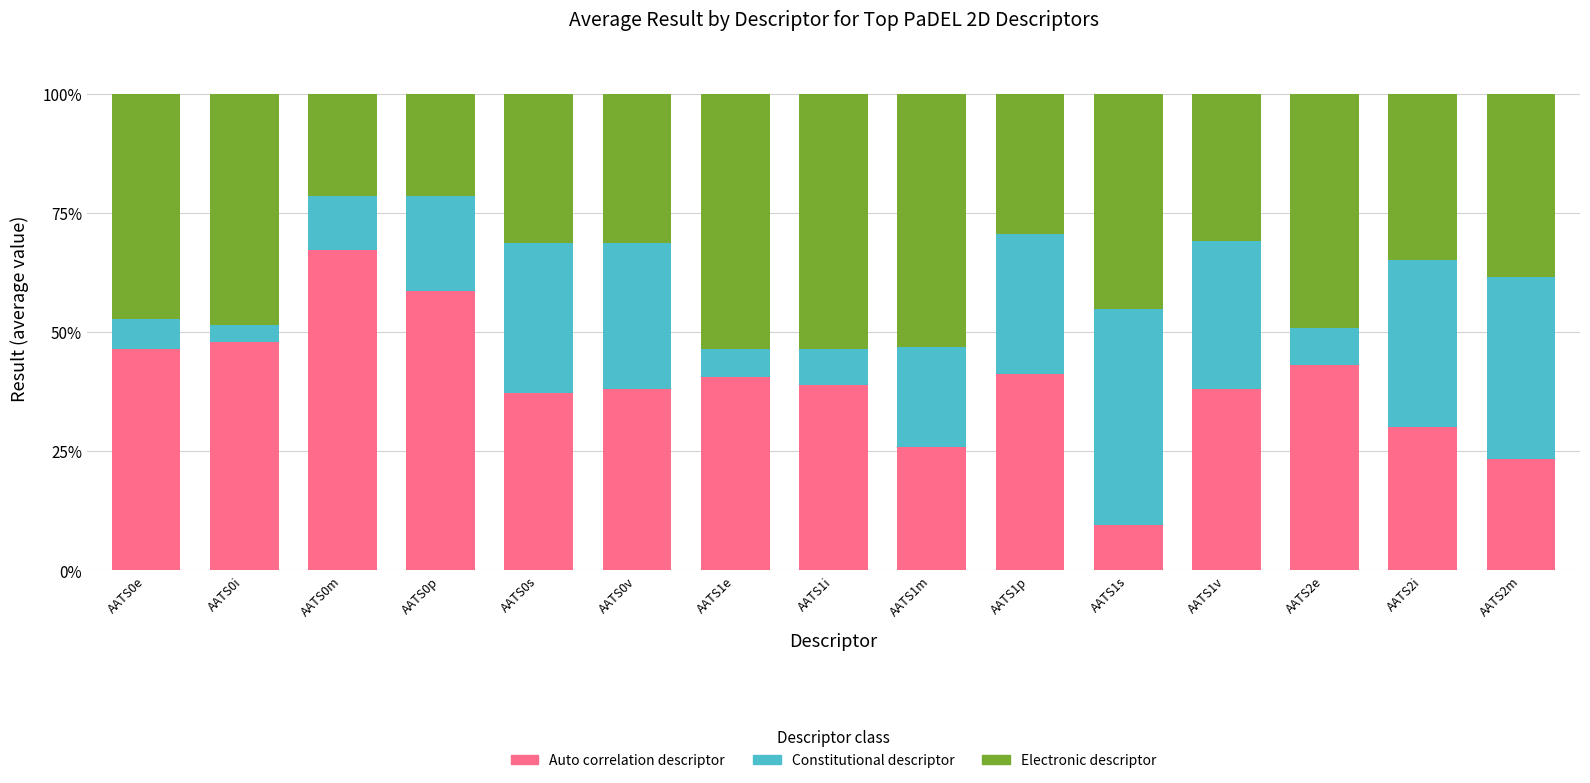

What is the average value of the Auto correlation descriptor series?

39.1